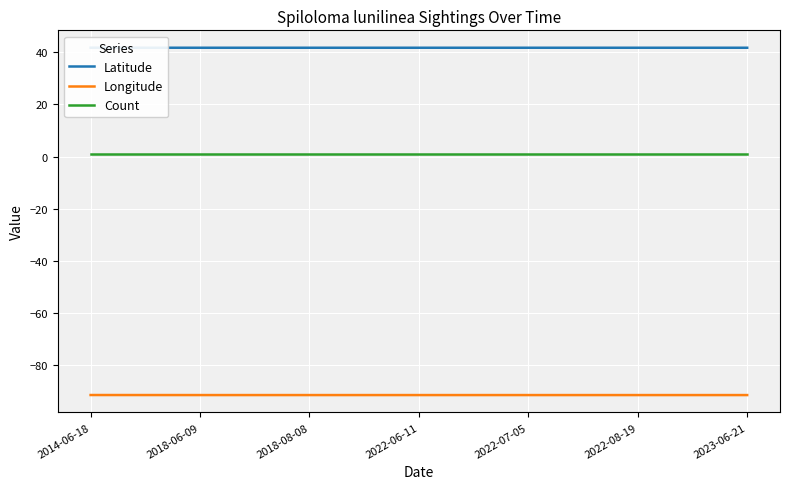

List the series in order of their peak value, highest first.

Latitude, Count, Longitude